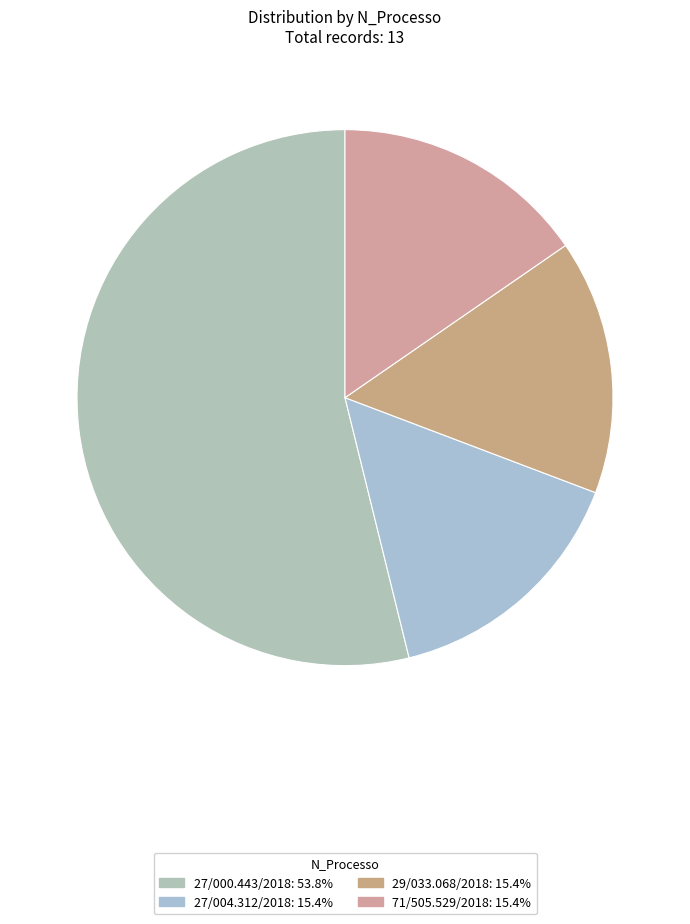

How many slices are in this pie chart?

4